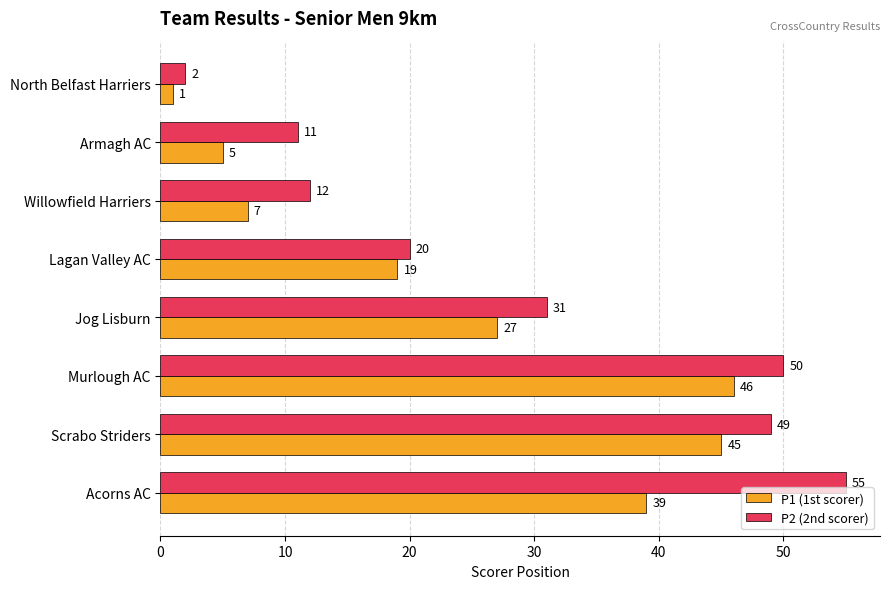

At which label is P1 (1st scorer) closest to 23?

Lagan Valley AC